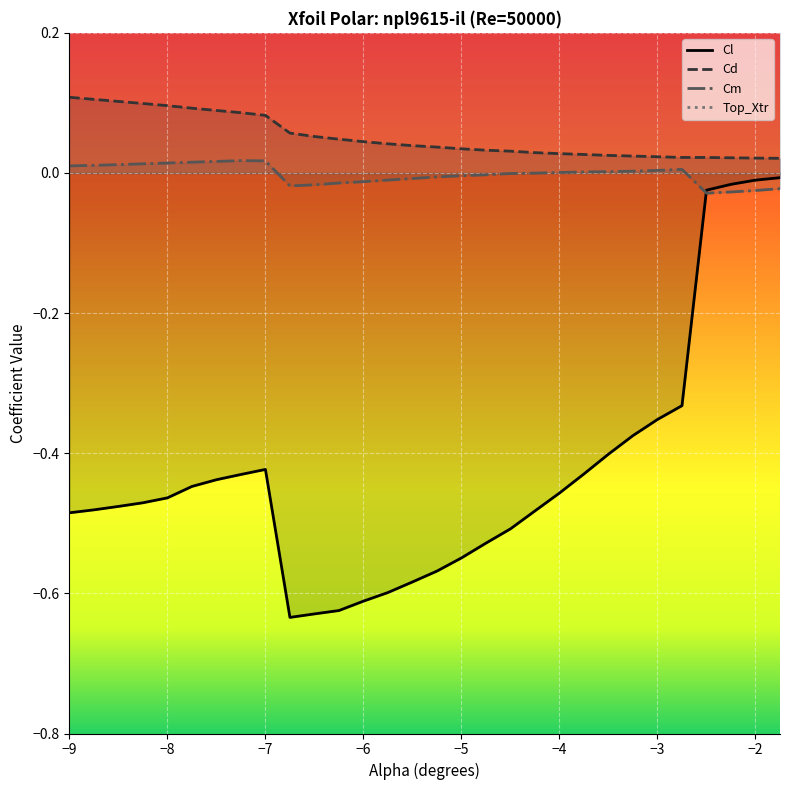

Is it true that Cl equals -0.3 at −5?

False